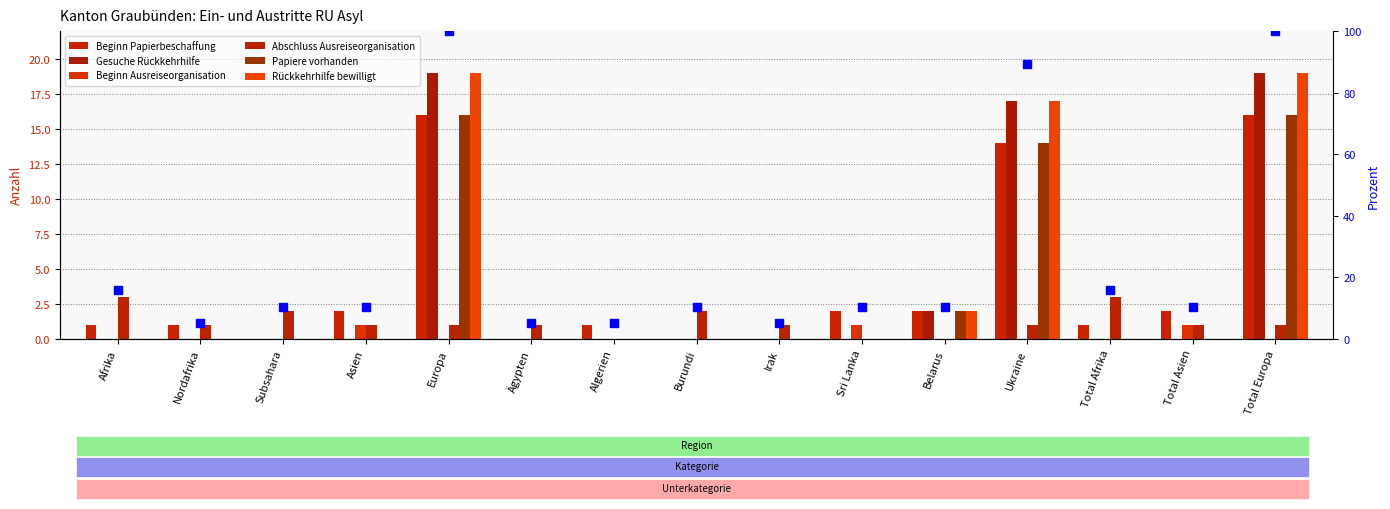

What is the total value across all series at Total Afrika?

4